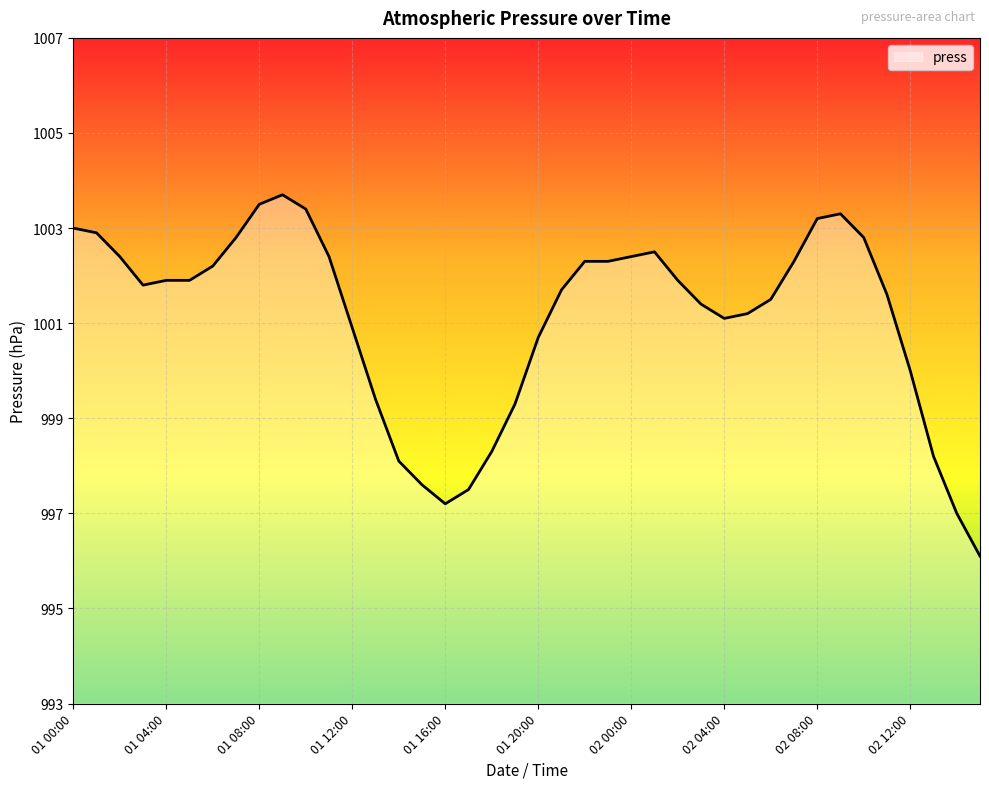

What is the minimum value shown in the chart?

996.1